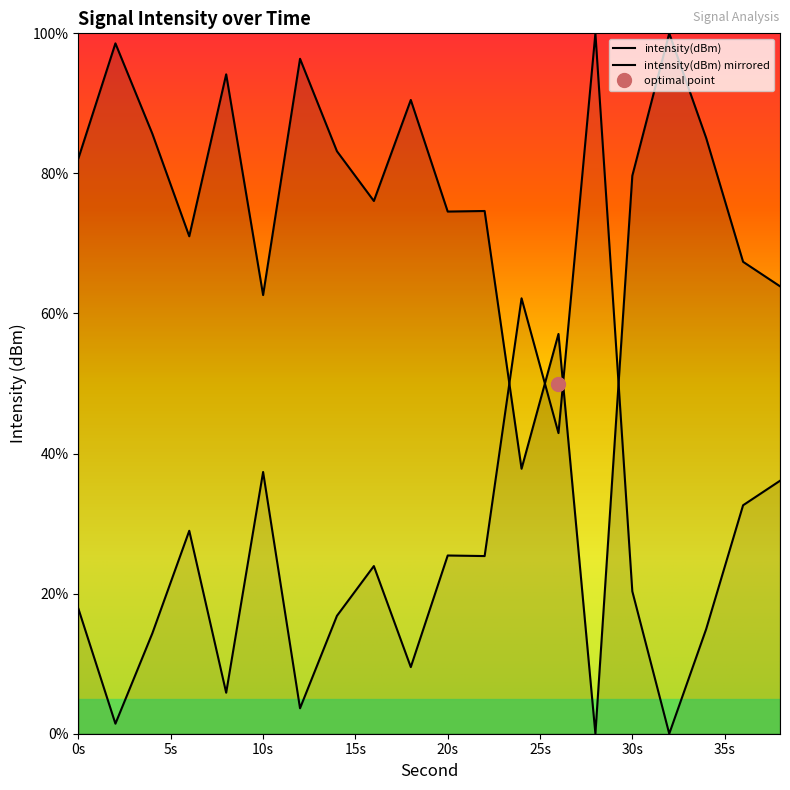

What is the greatest value displayed?

100.0